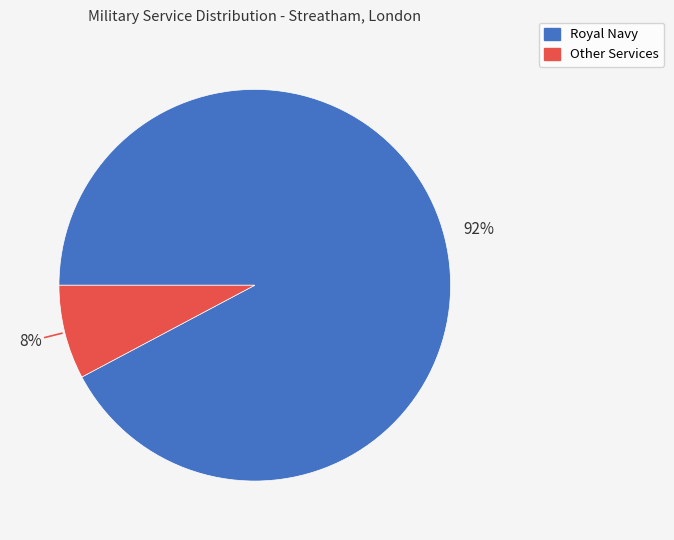

To the nearest percent, what is the difference between the Other Services and Royal Navy slice percentages?

84%